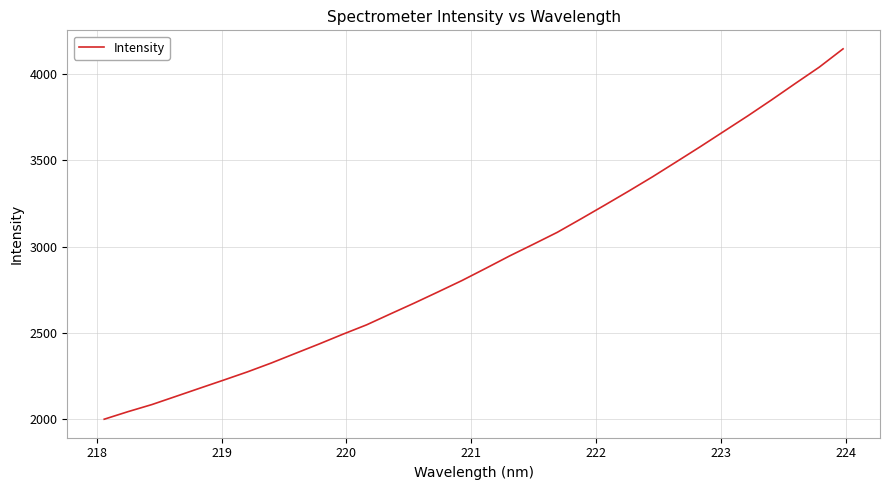

What is the smallest value displayed?

1996.7